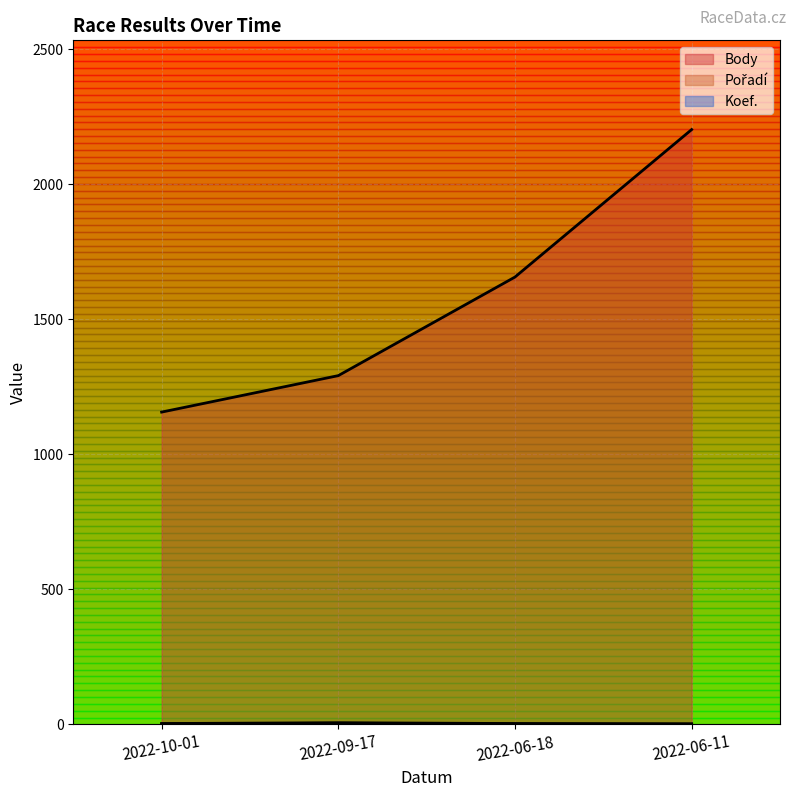

Count the number of data series in this chart.

3